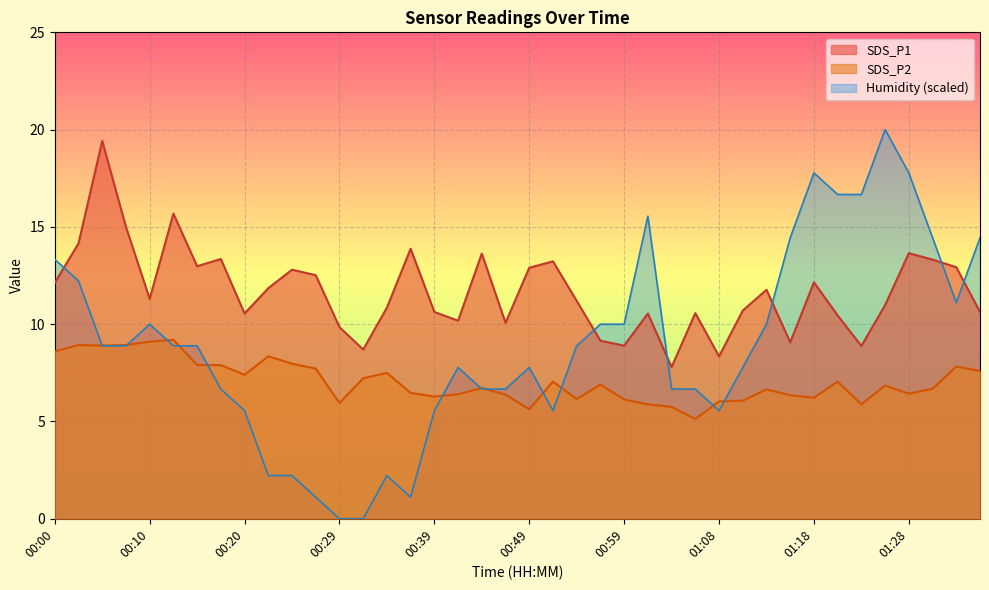

Reading left to right, list all the values displayed in this chart.

SDS_P1: 00:00=12.1	00:03=14.2	00:05=19.4	00:08=15.0	00:10=11.3	00:12=15.7	00:15=13.0	00:17=13.3	00:20=10.6	00:22=11.8	00:25=12.8	00:27=12.5	00:29=9.8	00:32=8.7	00:34=10.8	00:37=13.9	00:39=10.6	00:42=10.2	00:44=13.6	00:46=10.1	00:49=12.9	00:51=13.2	00:54=11.2	00:56=9.2	00:59=8.9	01:01=10.6	01:04=7.8	01:06=10.6	01:08=8.3	01:11=10.7	01:13=11.8	01:16=9.1	01:18=12.2	01:21=10.4	01:23=8.9	01:26=11.0	01:28=13.7	01:30=13.3	01:33=12.9	01:35=10.6
SDS_P2: 00:00=8.6	00:03=8.9	00:05=8.9	00:08=8.9	00:10=9.1	00:12=9.2	00:15=7.9	00:17=7.9	00:20=7.4	00:22=8.3	00:25=8.0	00:27=7.7	00:29=6.0	00:32=7.2	00:34=7.5	00:37=6.5	00:39=6.3	00:42=6.4	00:44=6.7	00:46=6.4	00:49=5.6	00:51=7.0	00:54=6.2	00:56=6.9	00:59=6.1	01:01=5.9	01:04=5.8	01:06=5.1	01:08=6.0	01:11=6.1	01:13=6.7	01:16=6.3	01:18=6.2	01:21=7.0	01:23=5.9	01:26=6.8	01:28=6.4	01:30=6.7	01:33=7.8	01:35=7.6
Humidity: 00:00=13.3	00:03=12.2	00:05=8.9	00:08=8.9	00:10=10.0	00:12=8.9	00:15=8.9	00:17=6.7	00:20=5.6	00:22=2.2	00:25=2.2	00:27=1.1	00:29=0.0	00:32=0.0	00:34=2.2	00:37=1.1	00:39=5.6	00:42=7.8	00:44=6.7	00:46=6.7	00:49=7.8	00:51=5.6	00:54=8.9	00:56=10.0	00:59=10.0	01:01=15.6	01:04=6.7	01:06=6.7	01:08=5.6	01:11=7.8	01:13=10.0	01:16=14.4	01:18=17.8	01:21=16.7	01:23=16.7	01:26=20.0	01:28=17.8	01:30=14.4	01:33=11.1	01:35=14.4